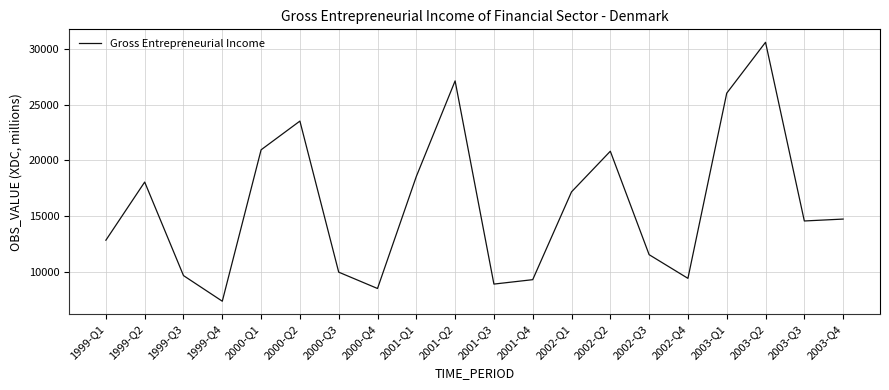

How many lines are shown in the chart?

1